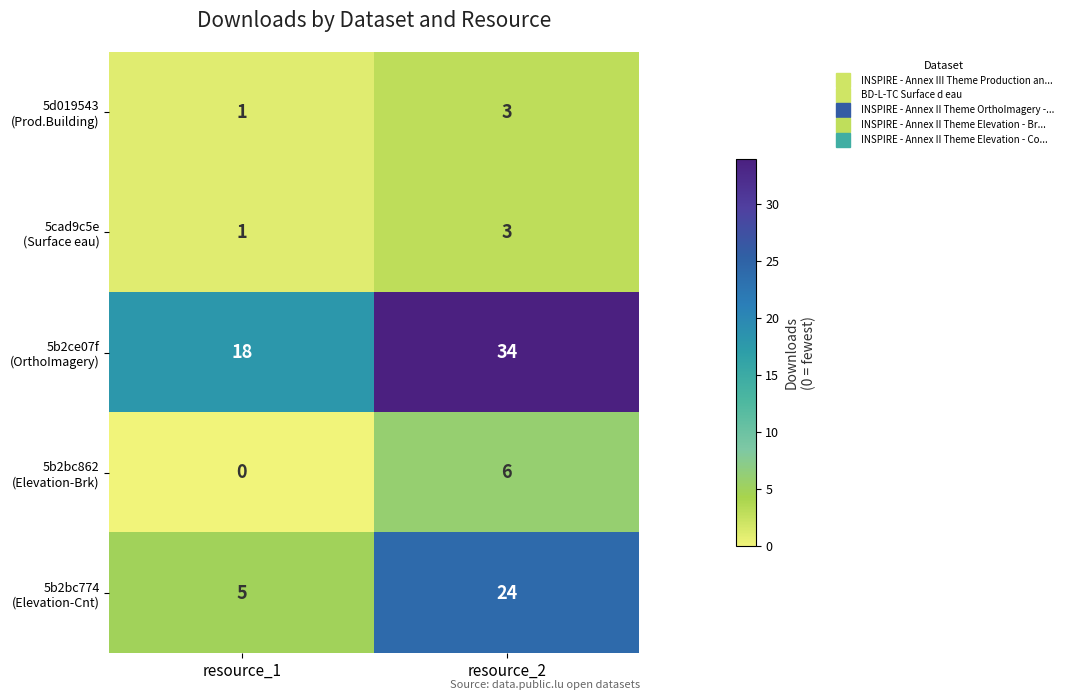

What is the spread (max minus min) of values at resource_2?

31